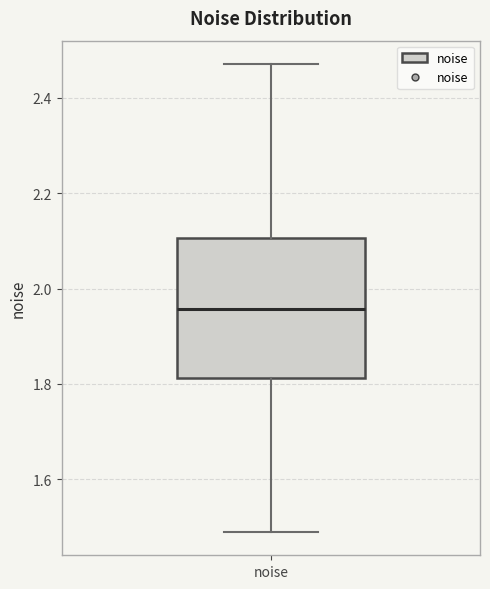

Read this box plot against the y-axis: the position of the median line, the range covered by the box, and the ends of both whiskers. The values are not printed on the chart, so give them approximately, as read against the axis.

median 1.96, box 1.82 to 2.10, whiskers 1.48 to 2.48